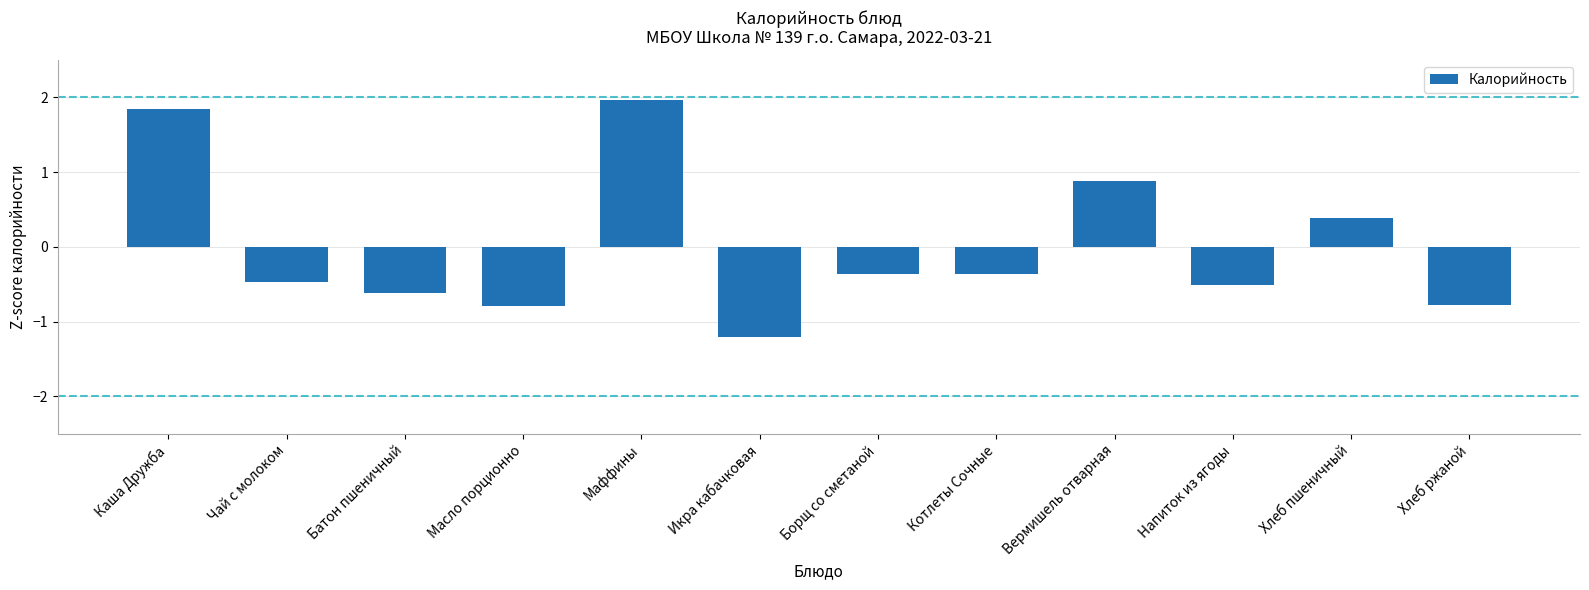

Is it true that the value at Хлеб ржаной is -0.4?

False